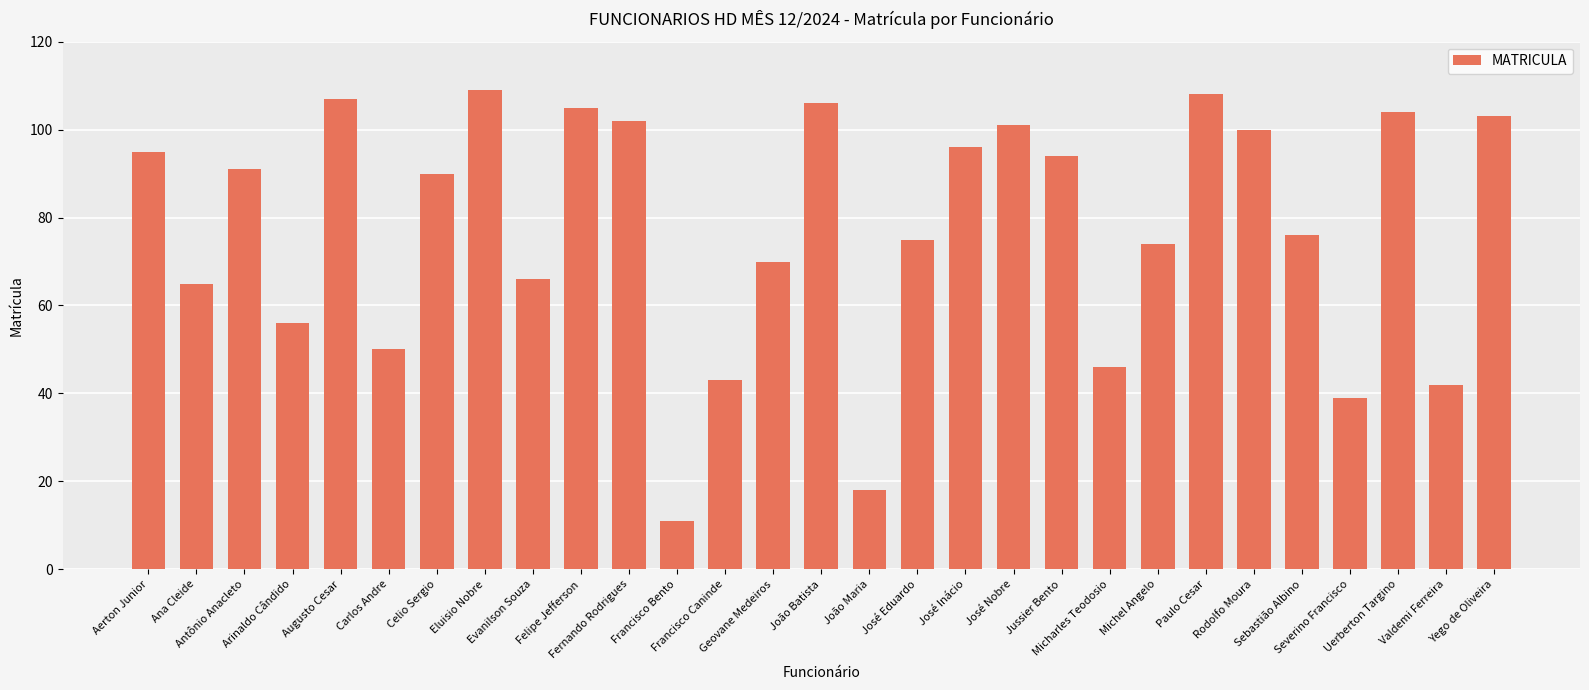

True or false: the data shows 101 at José Nobre.

True